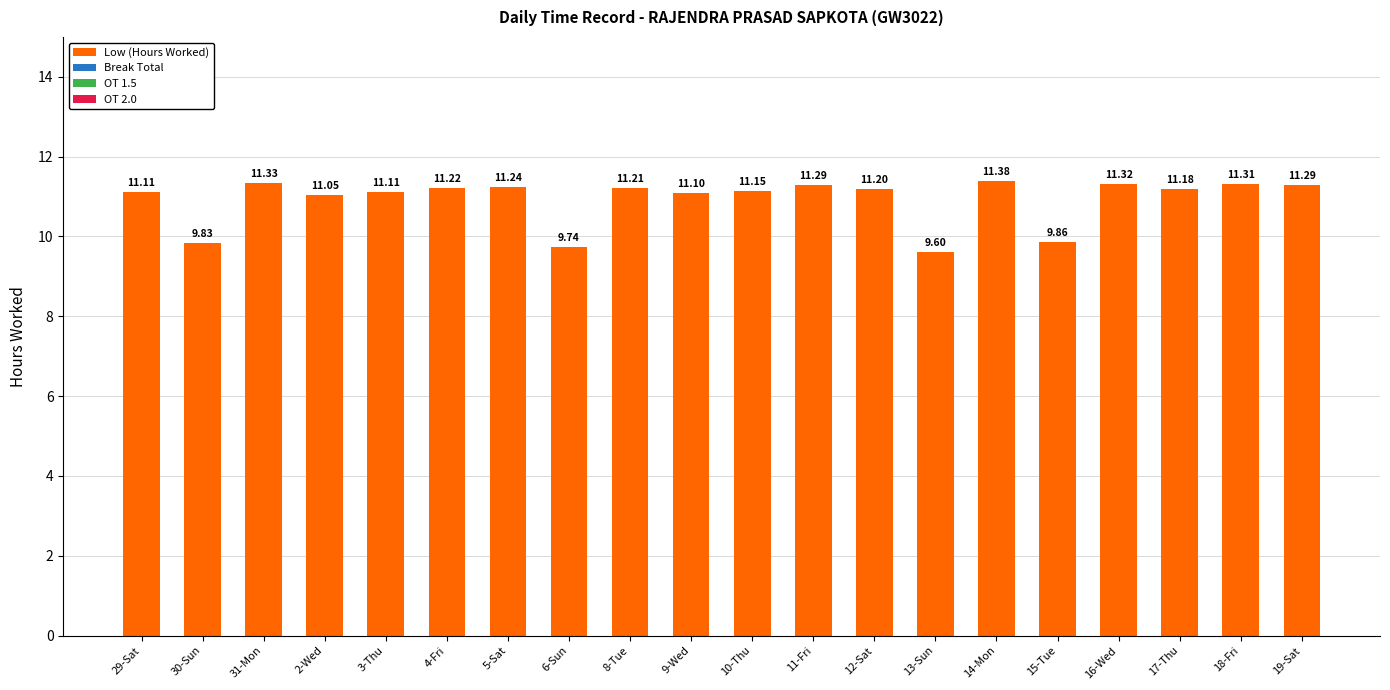

What is the difference between the values at 6-Sun and 31-Mon?

1.6